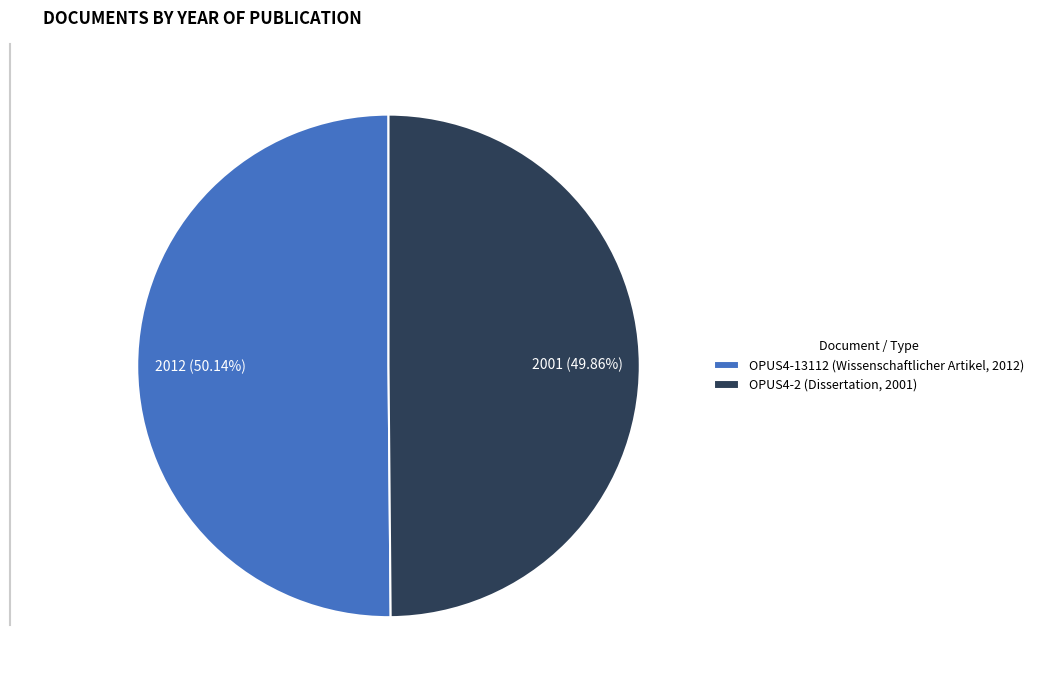

Rank the categories by value from highest to lowest.

OPUS4-13112 (Wissenschaftlicher Artikel, 2012), OPUS4-2 (Dissertation, 2001)